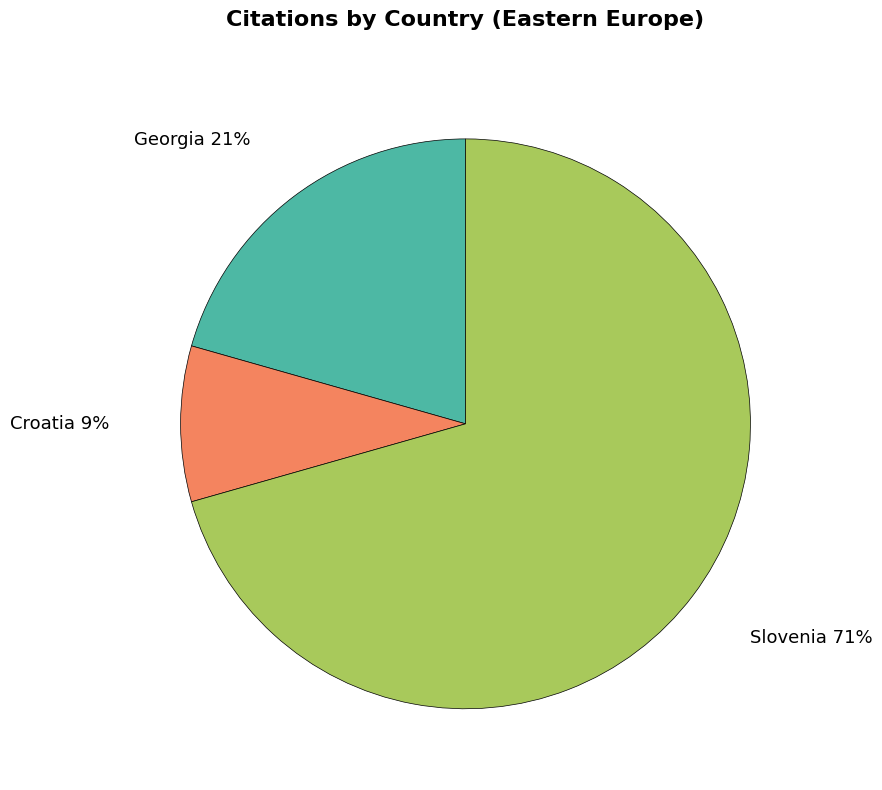

Does any single category account for the majority?

Yes